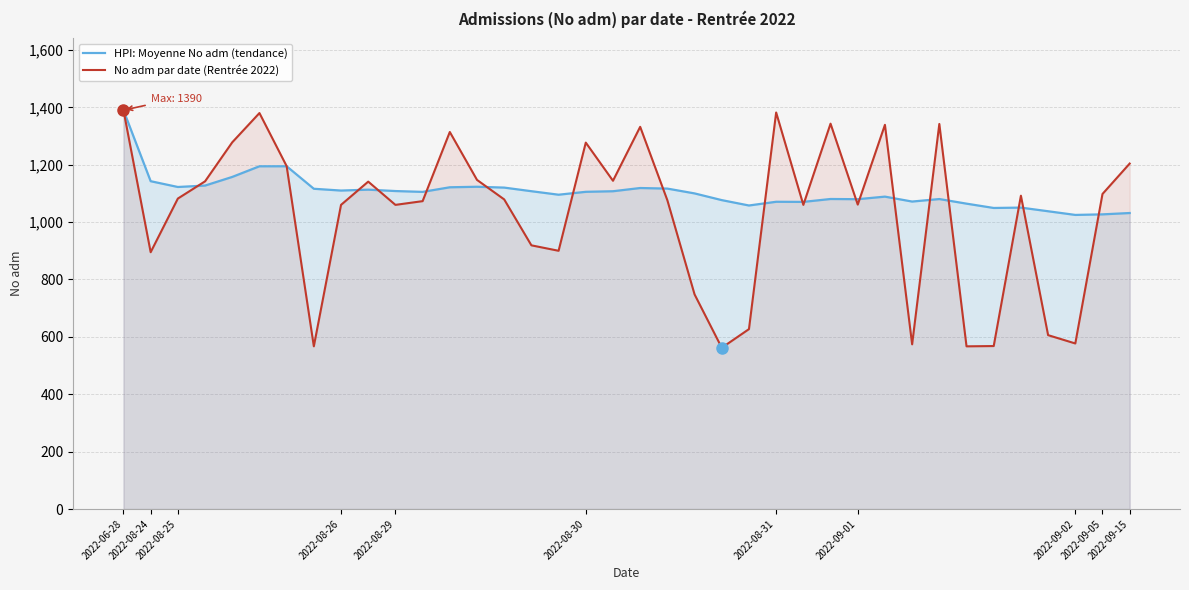

Reading left to right, list all the values displayed in this chart.

HPI: Moyenne No adm (tendance): 1390.0	1142.5	1122.3	1127.2	1157.4	1194.5	1194.6	1116.1	1109.9	1113.0	1108.2	1105.2	1121.3	1123.1	1120.2	1107.6	1095.4	1105.5	1107.5	1118.8	1116.7	1100.0	1076.6	1057.8	1070.8	1070.4	1080.5	1079.8	1088.7	1071.6	1080.3	1064.2	1049.2	1050.5	1037.8	1025.0	1026.9	1031.6
No adm par date (Rentrée 2022): 1390.0	895.0	1082.0	1142.0	1278.0	1380.0	1195.0	567.0	1060.0	1141.0	1060.0	1073.0	1314.0	1147.0	1079.0	919.0	900.0	1277.0	1144.0	1332.0	1076.0	748.0	562.0	627.0	1382.0	1060.0	1343.0	1061.0	1339.0	574.0	1342.0	567.0	568.0	1092.0	606.0	577.0	1098.0	1204.0